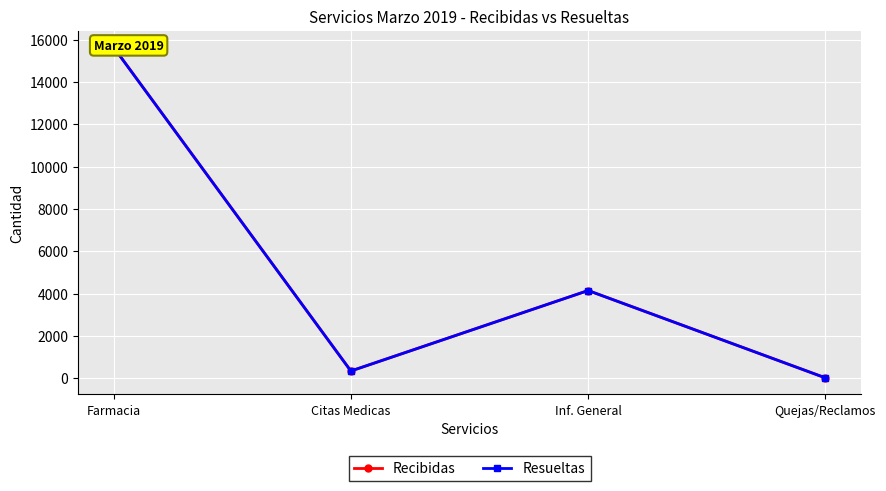

Reading left to right, transcribe all the data shown in this chart.

Recibidas: 15638	338	4142	14
Resueltas: 15635	338	4141	14